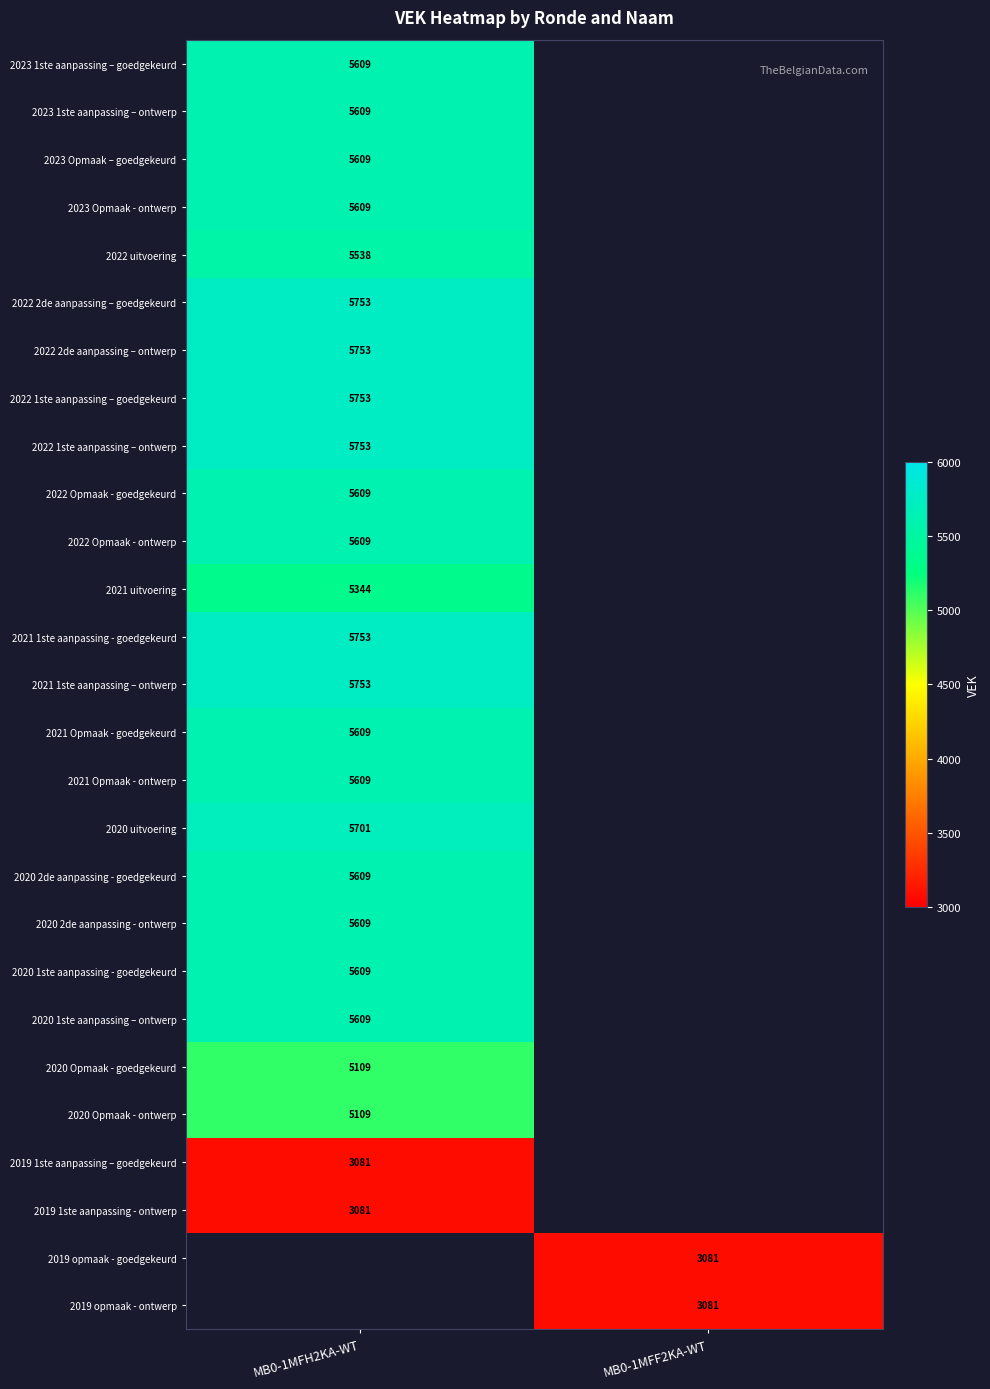

The 2020 2de aanpassing - goedgekeurd series shows 2761 at MB0-1MFH2KA-WT. True or false?

False